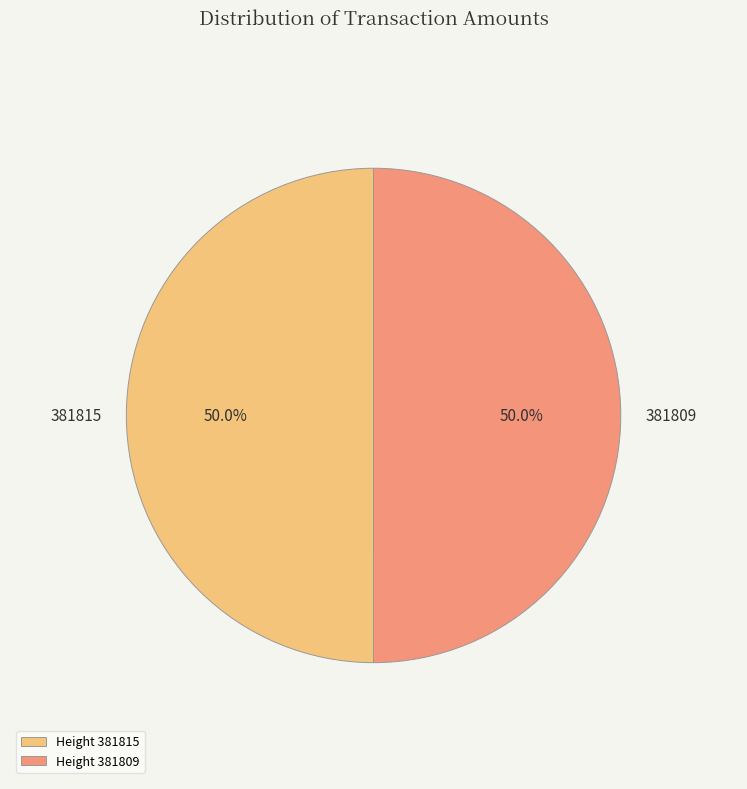

What is the total percentage of 381809 and 381815?

100.0%